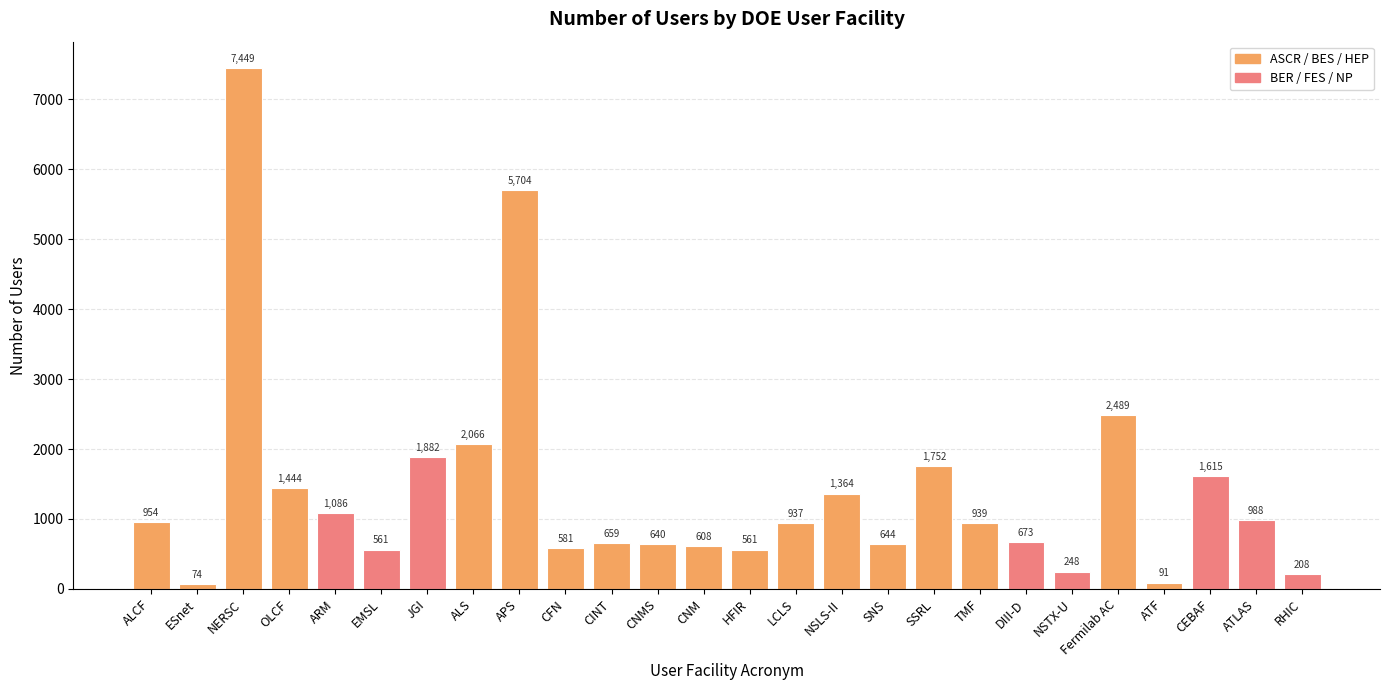

True or false: the data shows 561 at EMSL.

True